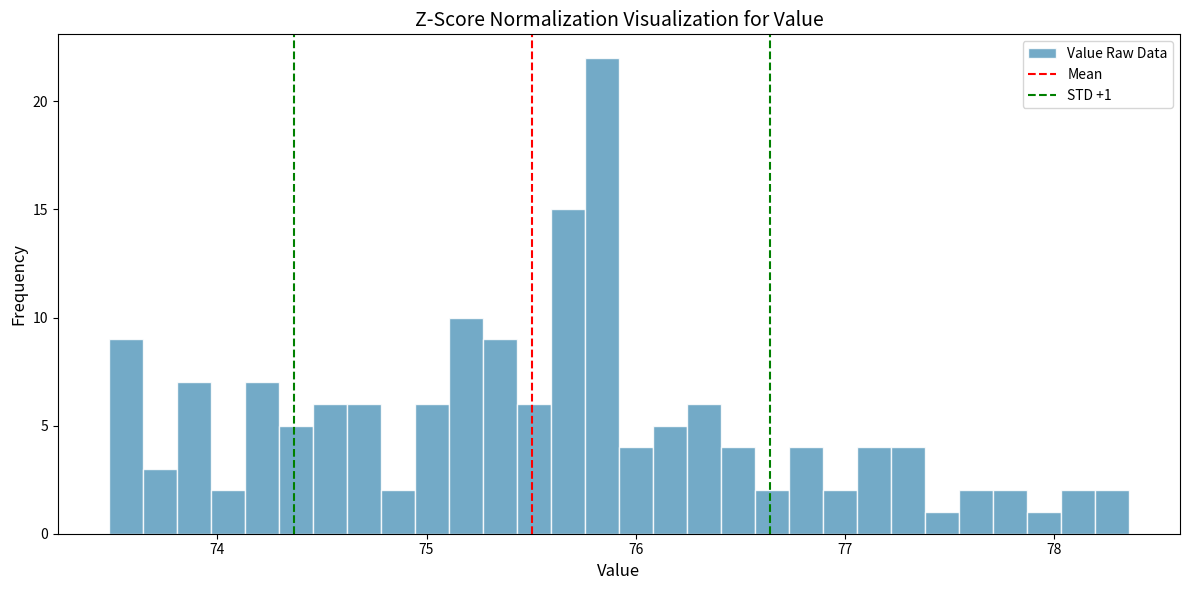

Read against the x-axis, roughly where is the centre of the tallest bar?

75.8